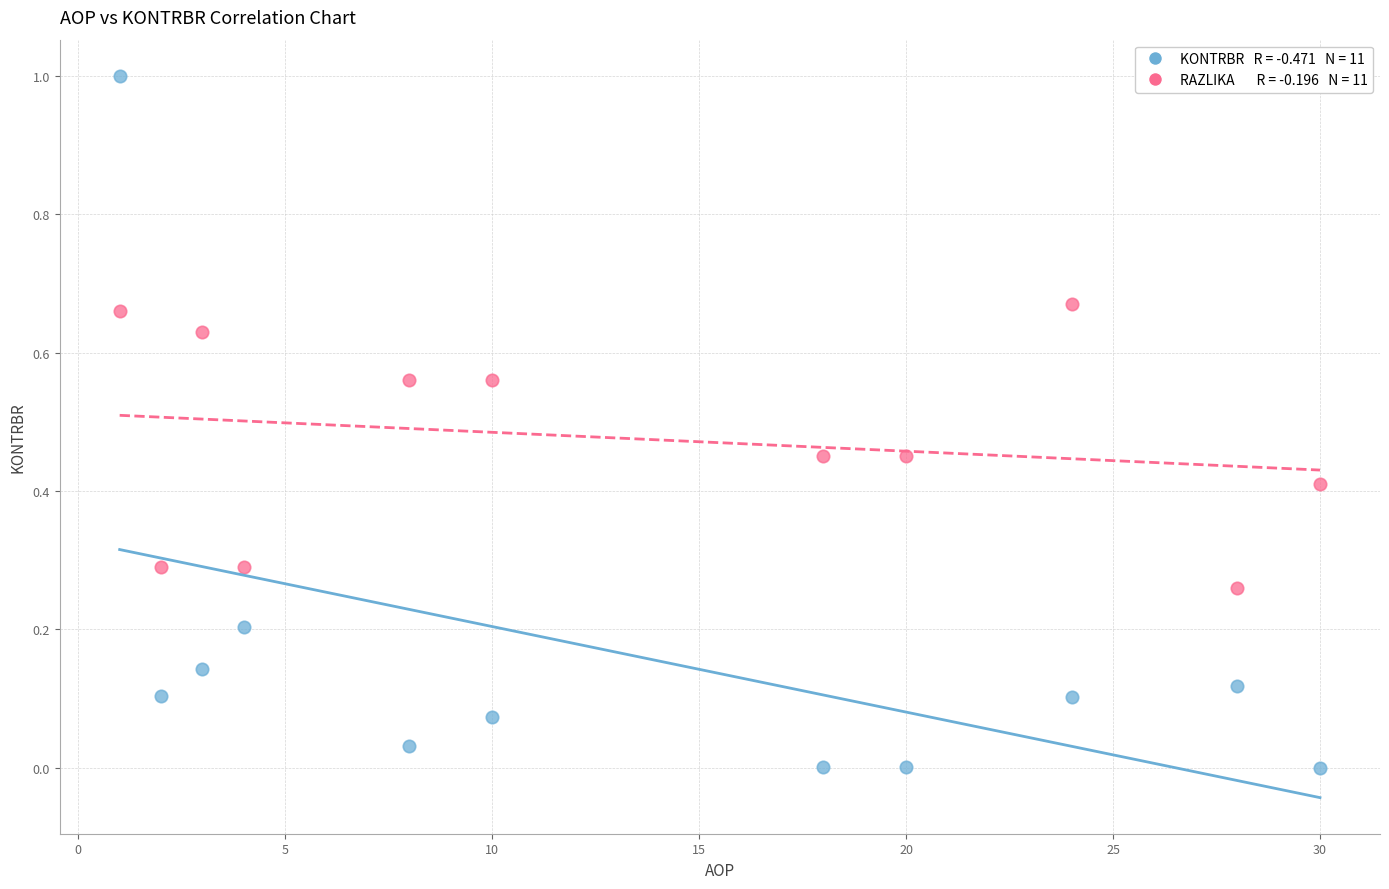

Across all data points, what is the range of Y values (max minus min)?

1.0